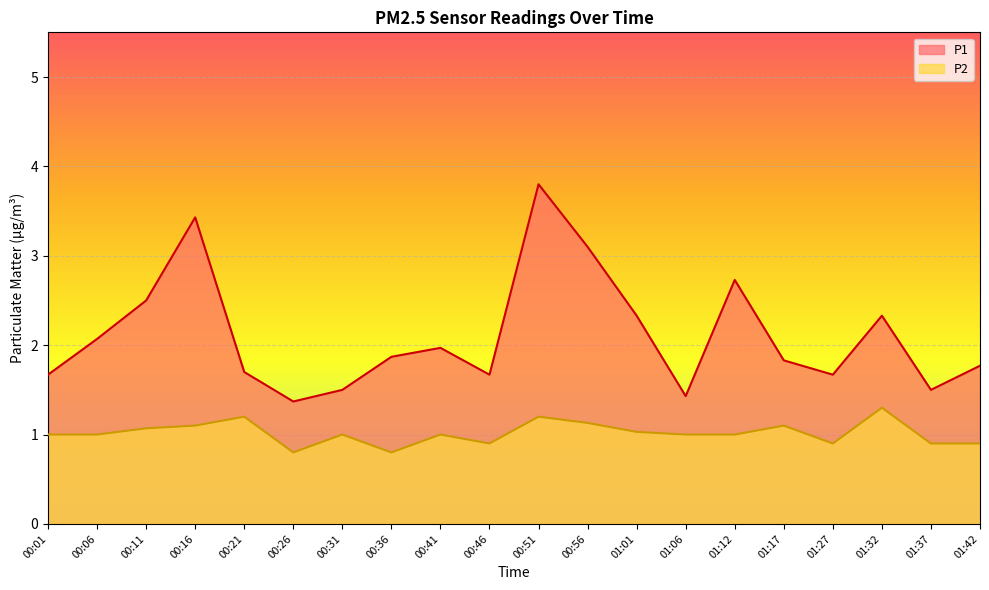

At how many categories does at least one series exceed 2?

8